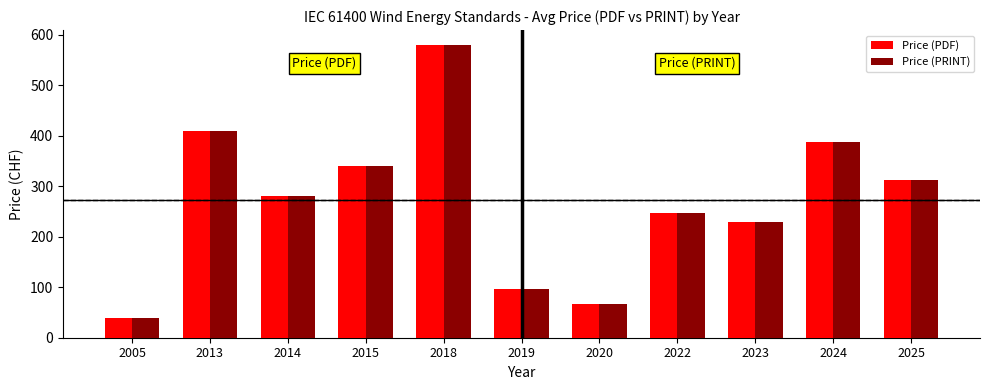

At which category is the sum across all series the highest?

2018